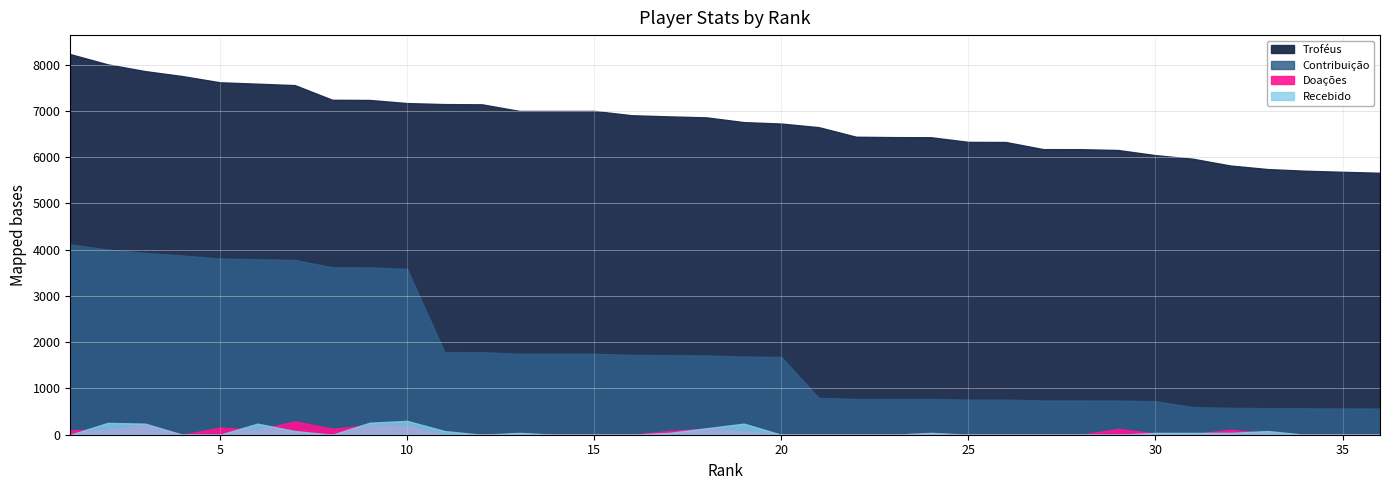

At 20, list the series in order from smallest to largest.

Doações, Recebido, Contribuição, Troféus